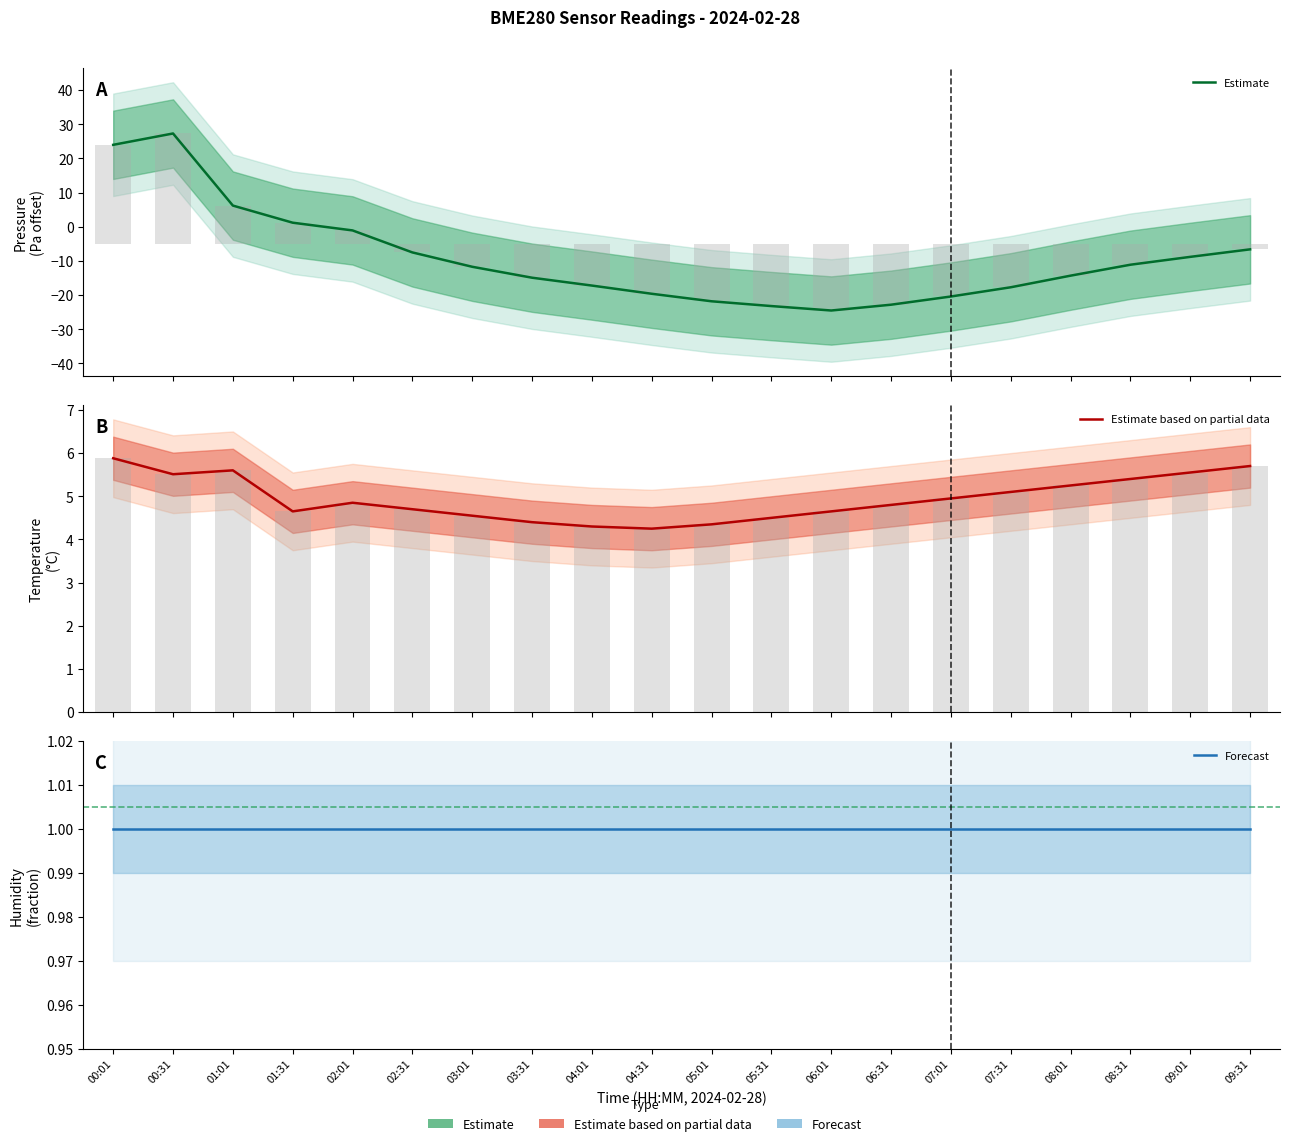

What are all the series names shown in the legend?

Estimate, Estimate based on partial data, Forecast